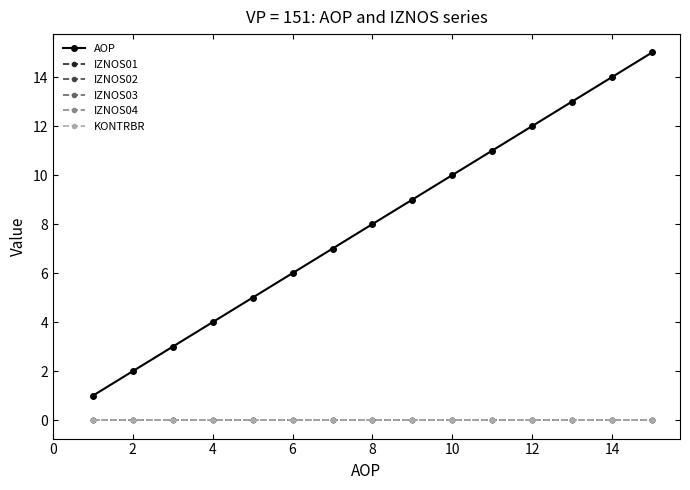

Does the chart have visible grid lines?

No